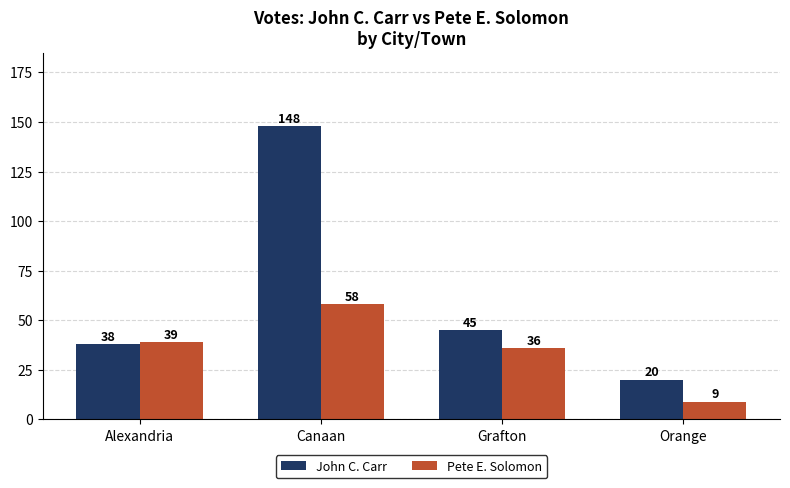

The value of John C. Carr at Canaan is 48. True or false?

False